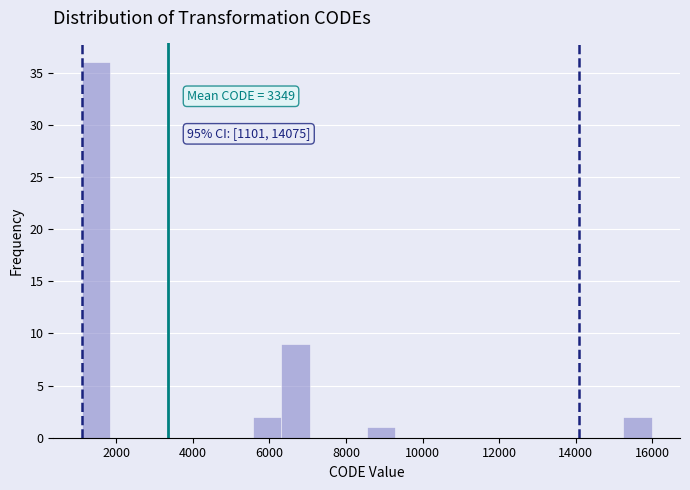

Read against the x-axis, roughly where is the centre of the tallest bar?

1400